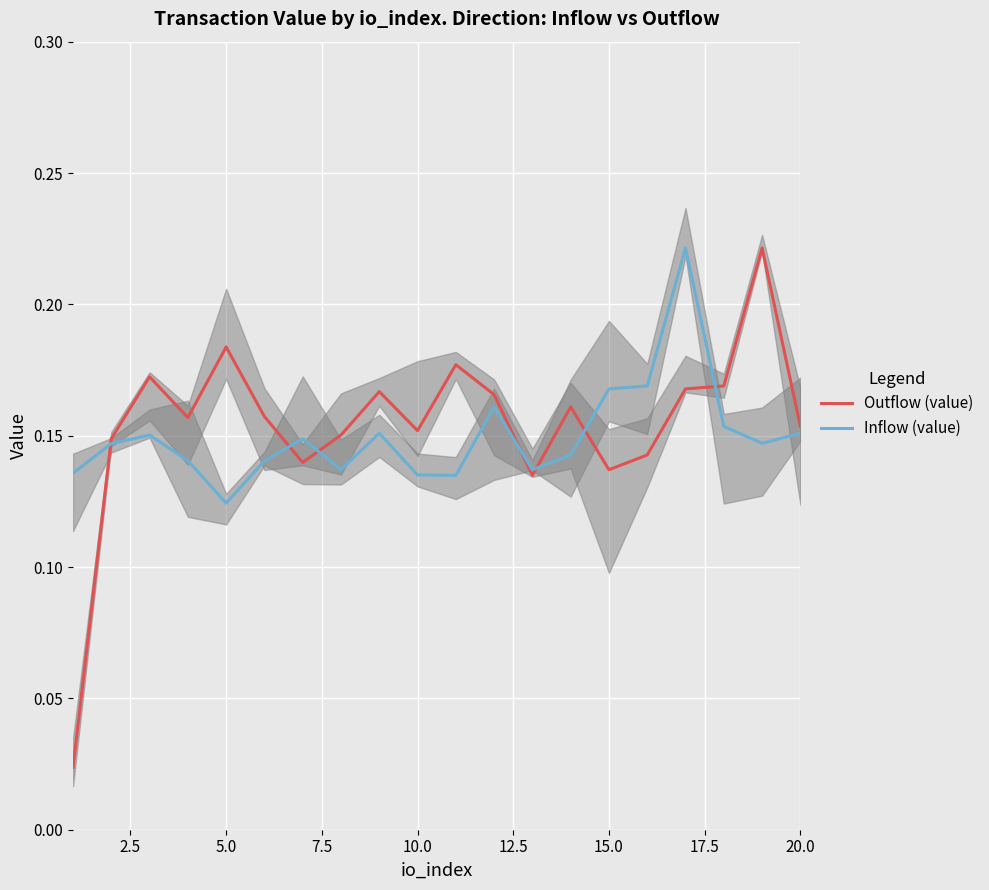

What are all the series names shown in the legend?

Outflow (value), Inflow (value)